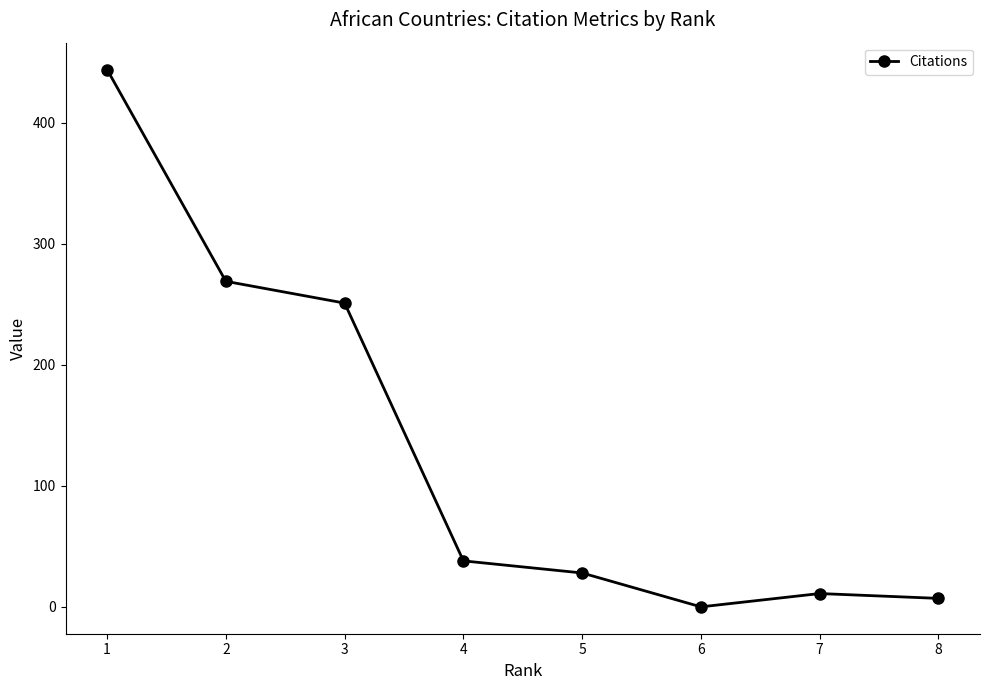

What is the change in value from 2 to 3?

-18